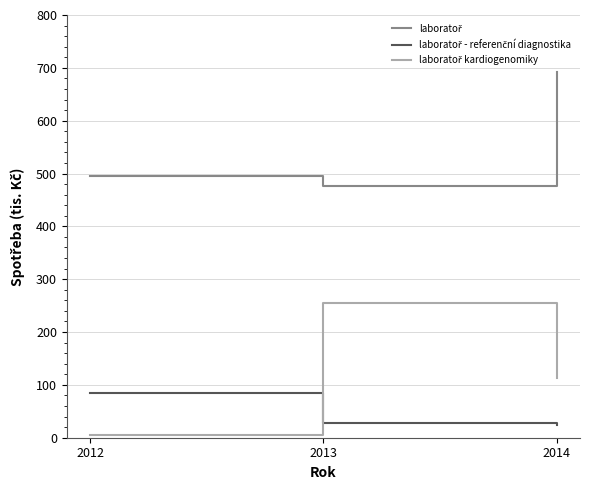

At which category is the sum across all series the highest?

2014